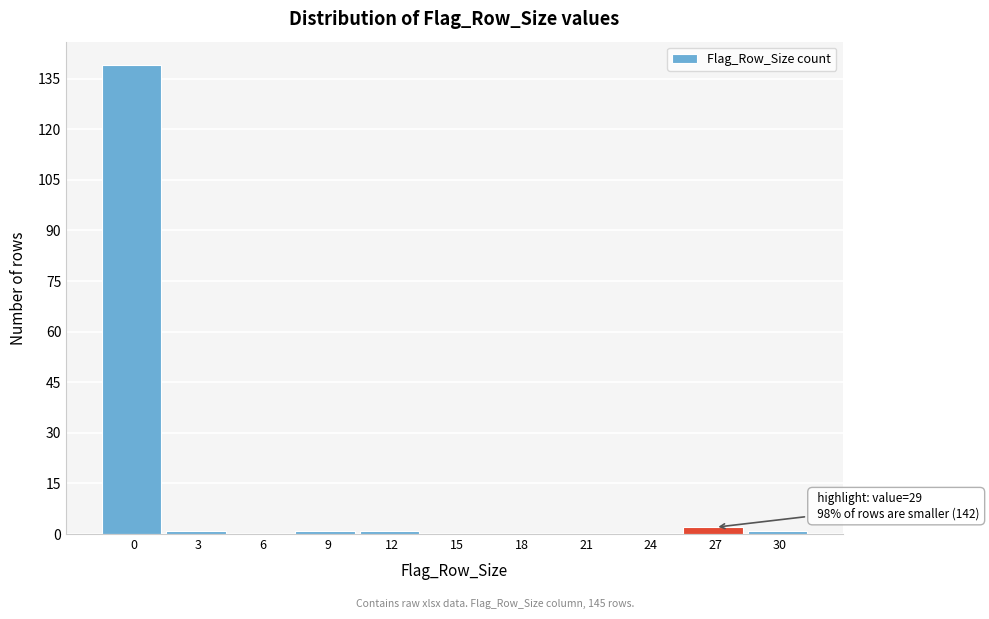

Reading left to right, what are all the values shown in this chart?

0=139	3=1	6=0	9=1	12=1	15=0	18=0	21=0	24=0	27=2	30=1